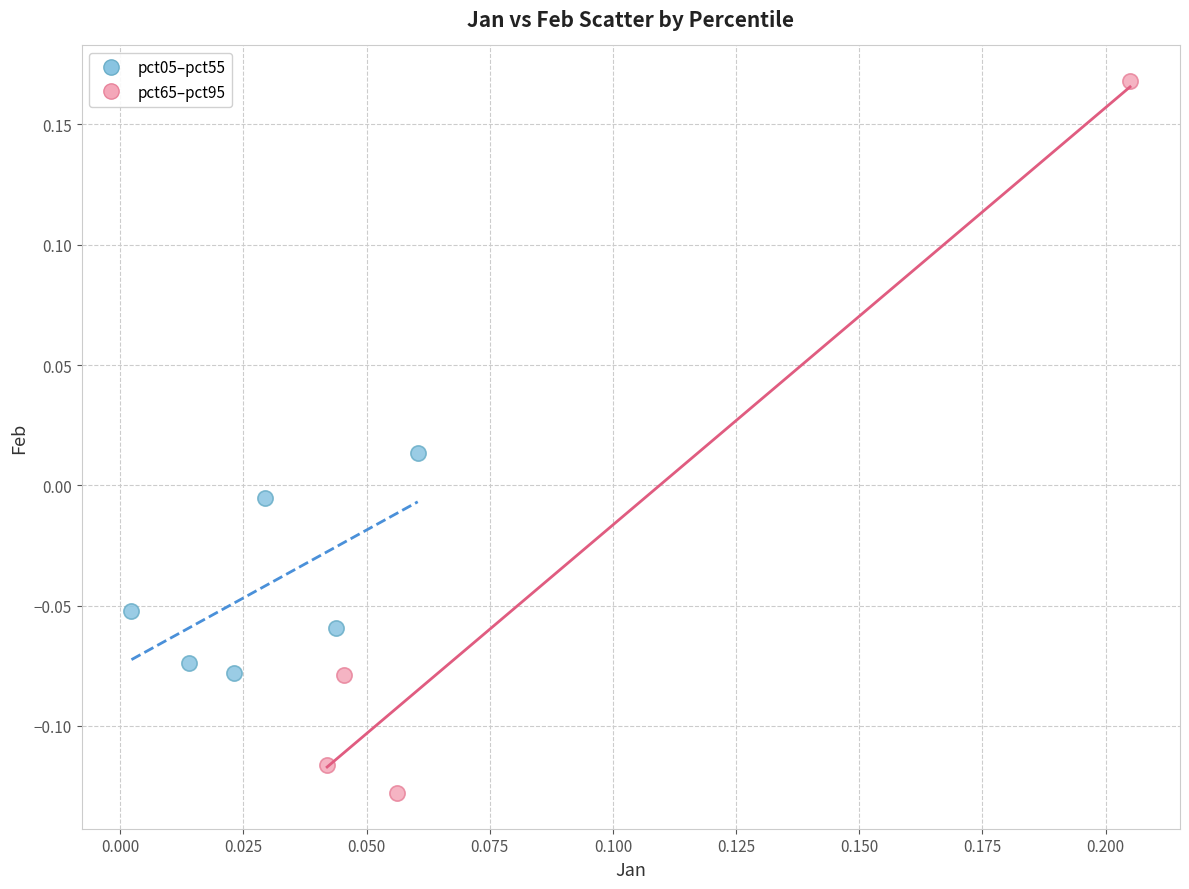

Which series reaches the maximum Y coordinate?

pct65–pct95